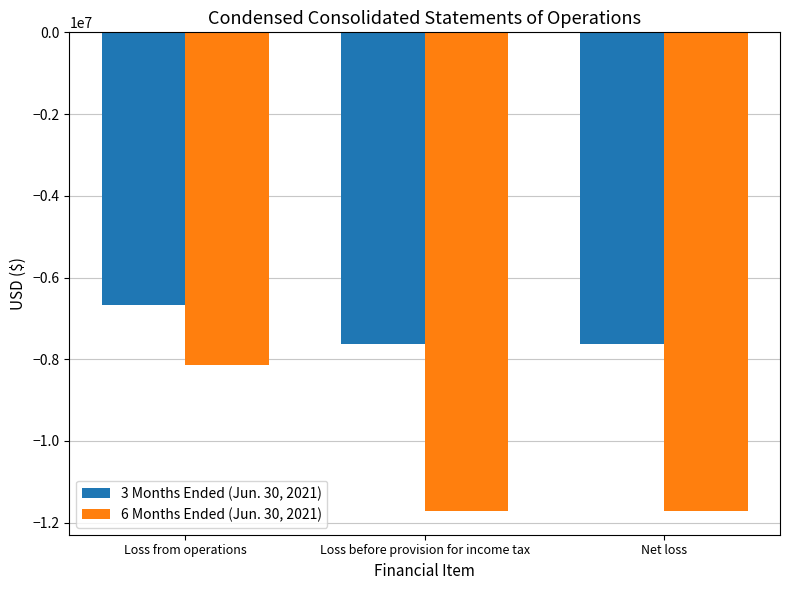

What is the minimum value for 6 Months Ended (Jun. 30, 2021)?

-11708000